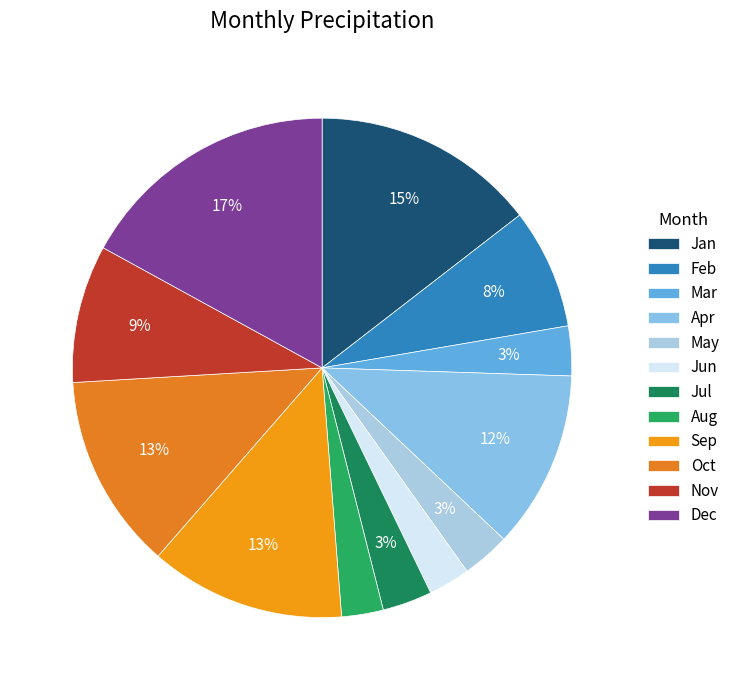

Which has a higher value, Jul or Sep?

Sep